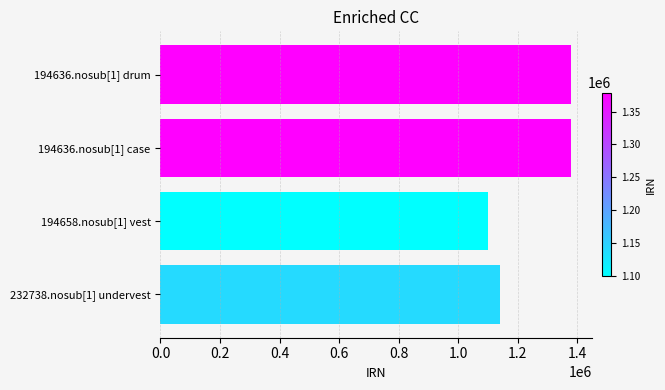

What is the greatest value displayed?

1378879